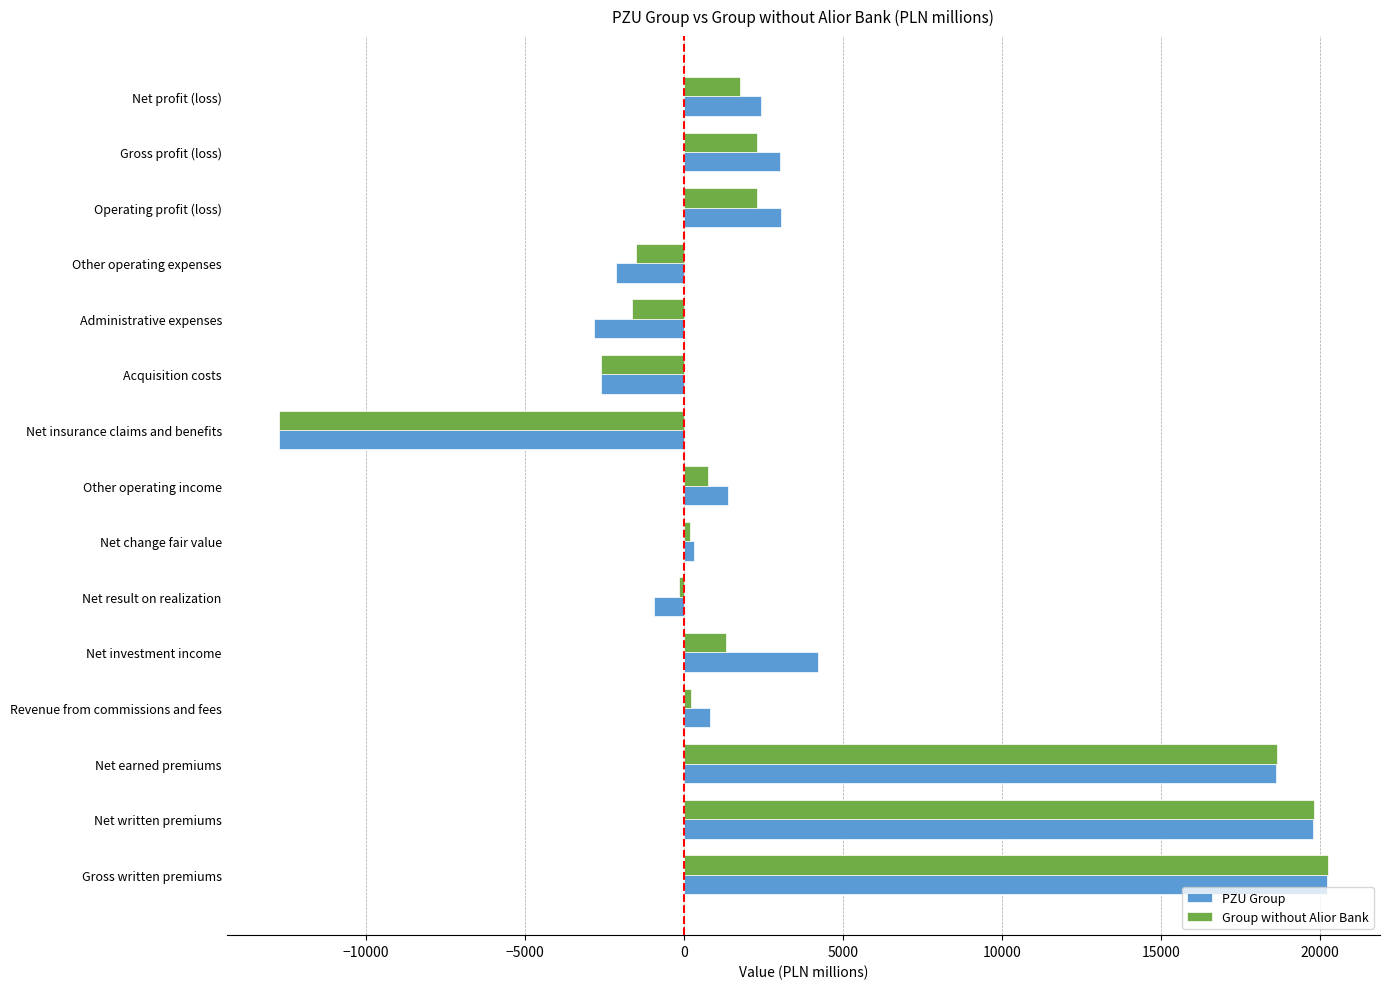

Is it true that PZU Group equals 4206 at Net investment income?

True